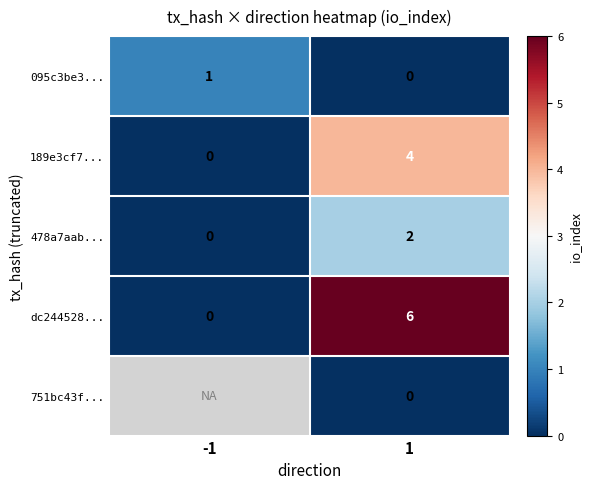

What is the difference between the highest and lowest values at -1?

1.0